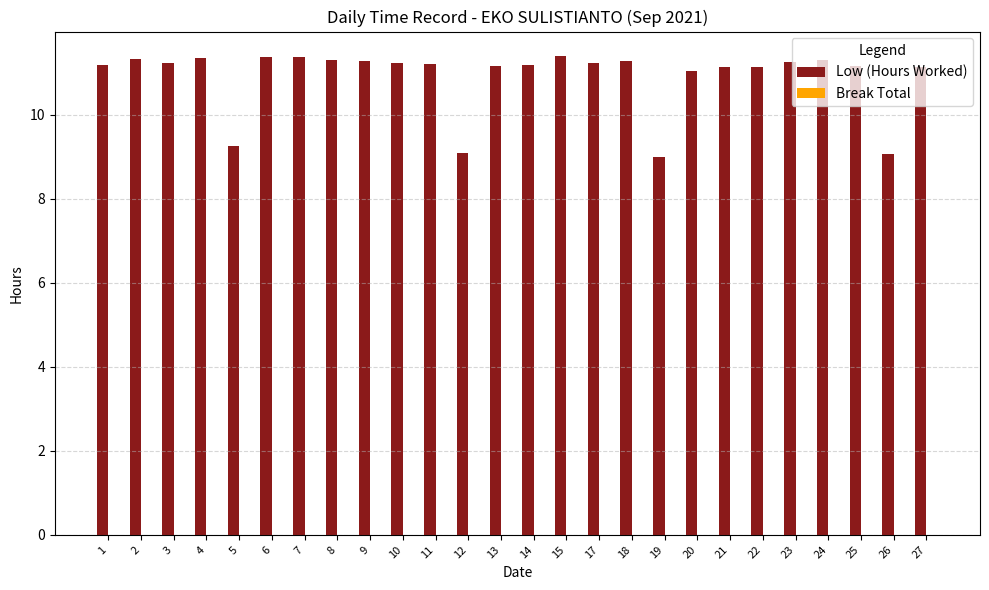

What is the sum of the values at 15 and 6?

22.8